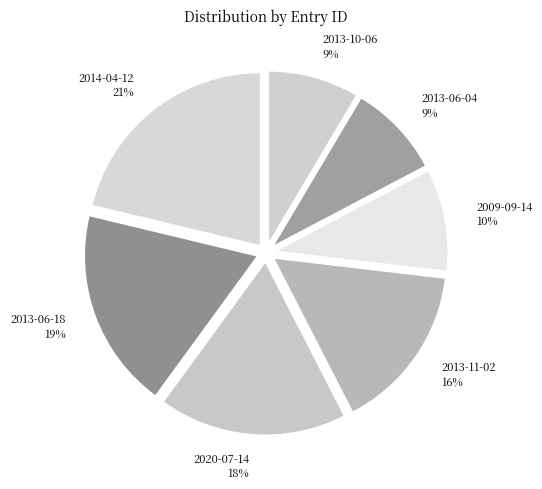

Combined, do 2013-06-04 and 2013-11-02 account for over 50%?

No